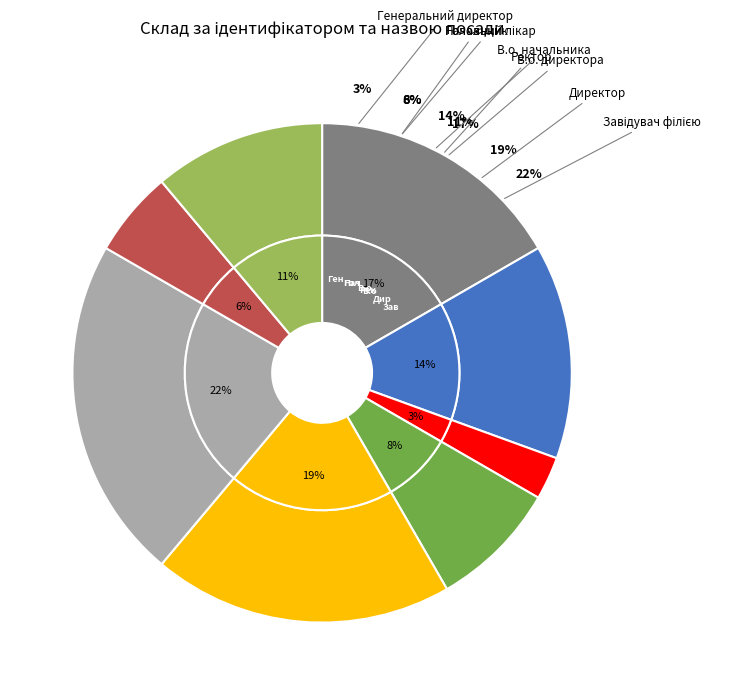

Is the sum of Директор and Генеральний директор greater than half?

No